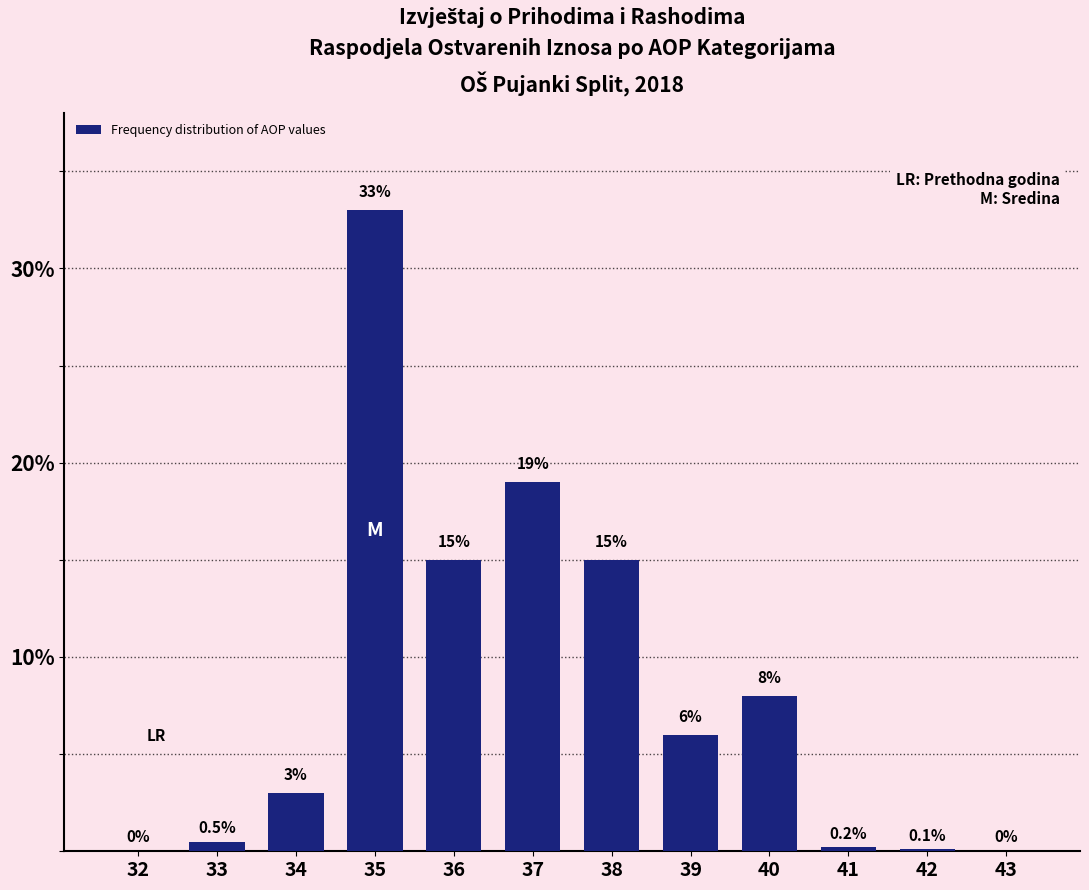

Reading left to right, what are all the values shown in this chart?

32=0.0	33=0.5	34=3.0	35=33.0	36=15.0	37=19.0	38=15.0	39=6.0	40=8.0	41=0.2	42=0.1	43=0.0